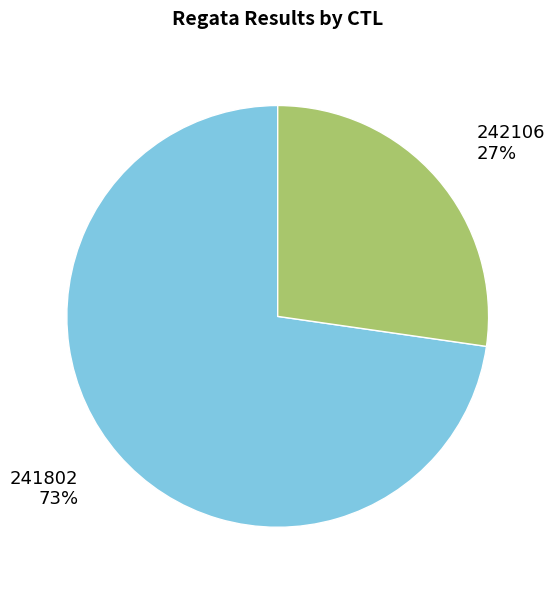

Is there a majority slice in this chart?

Yes